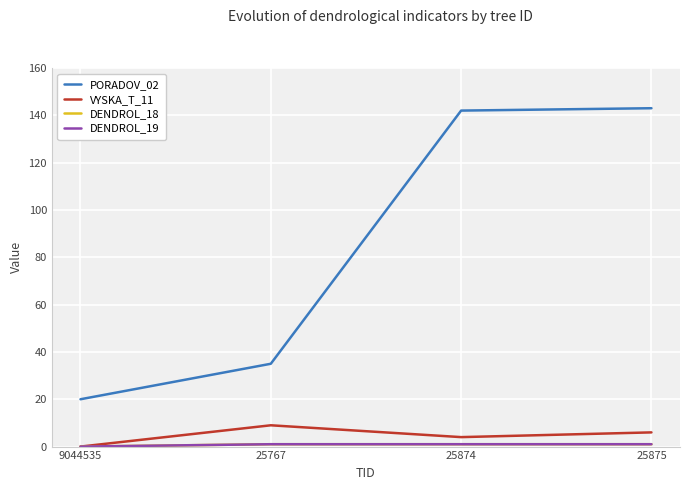

Which series has the largest total across all categories?

PORADOV_02